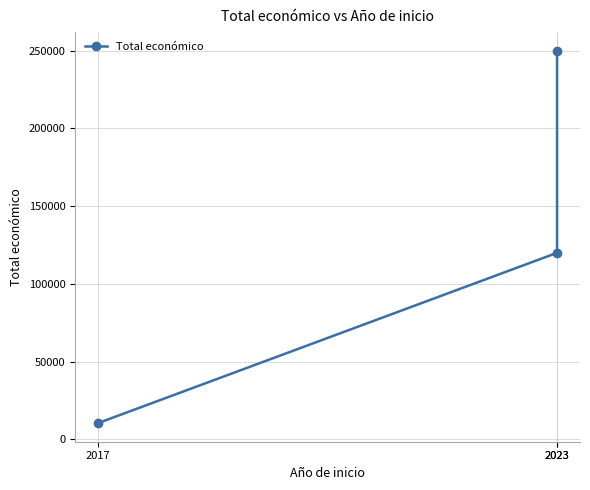

What is the change in value from 2017 to 2023?

+239520